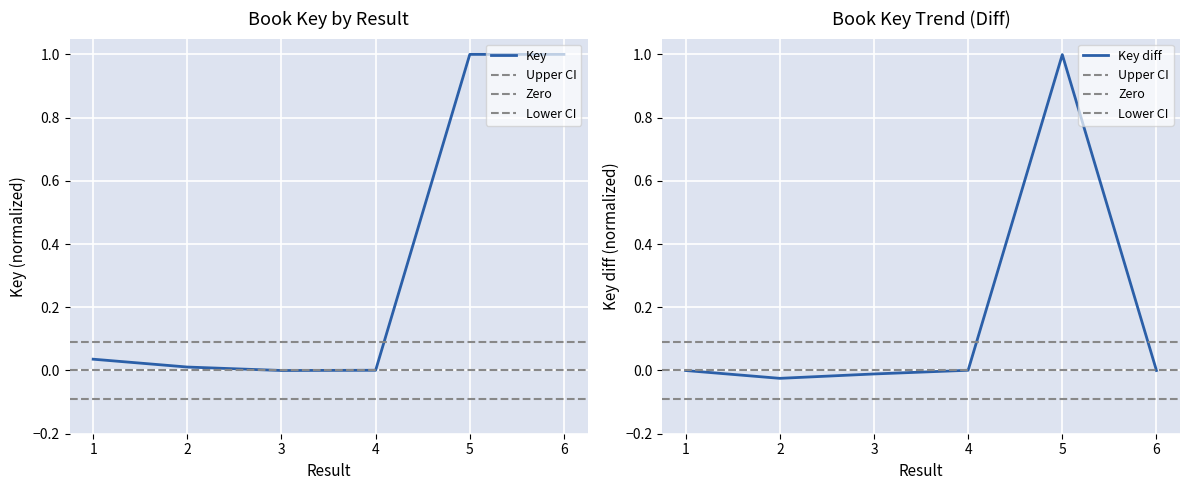

How many values are above zero?

5